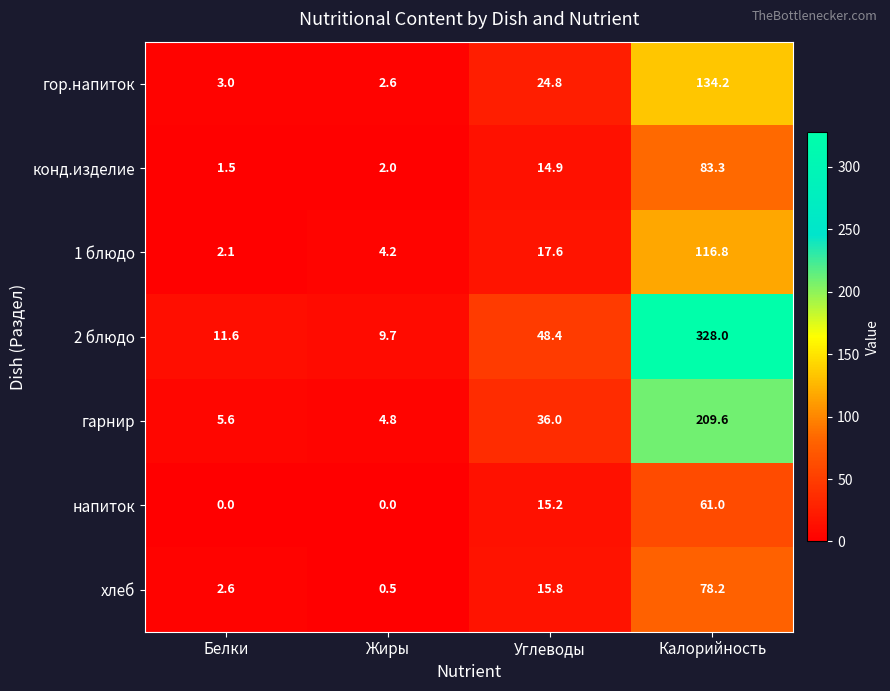

The value of гор.напиток at Белки is 3.0. True or false?

True